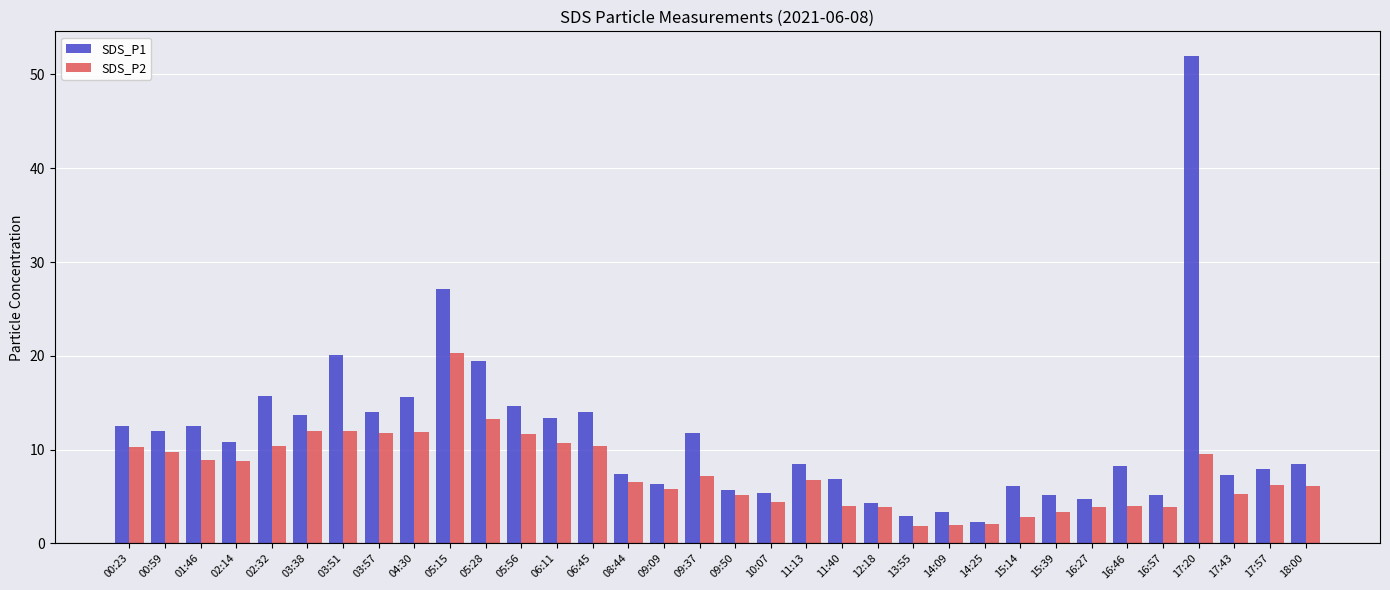

Is it true that SDS_P1 equals 7.5 at 08:44?

True